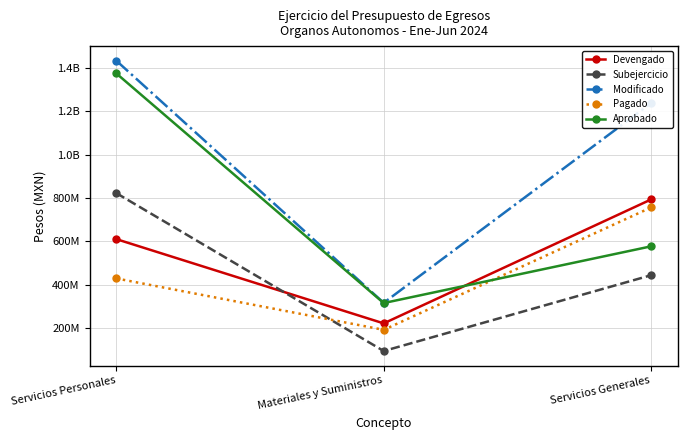

Does the chart have visible grid lines?

Yes